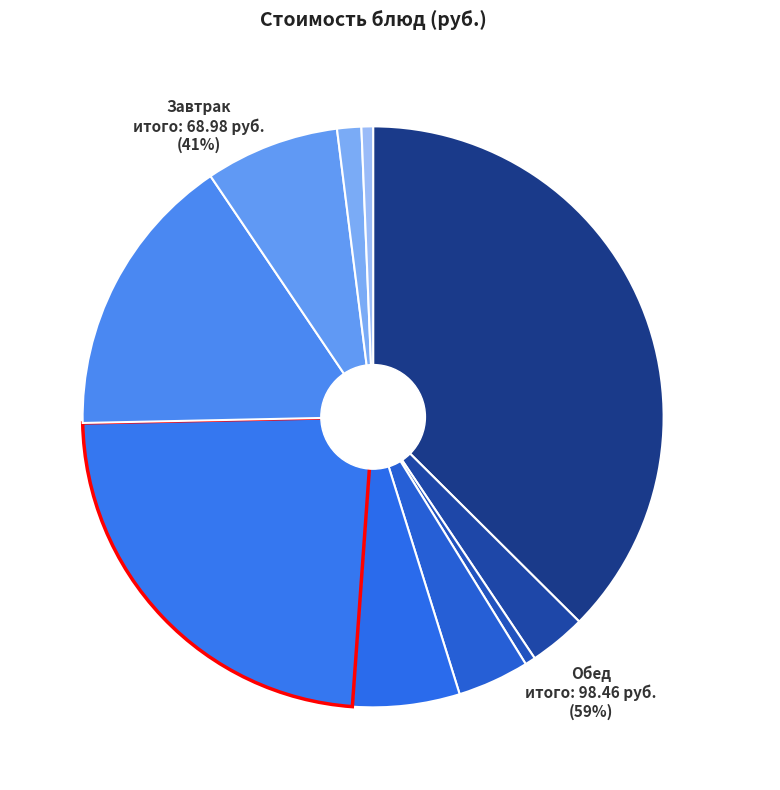

Is it true that Хлеб ржаной is 1% of the pie?

True